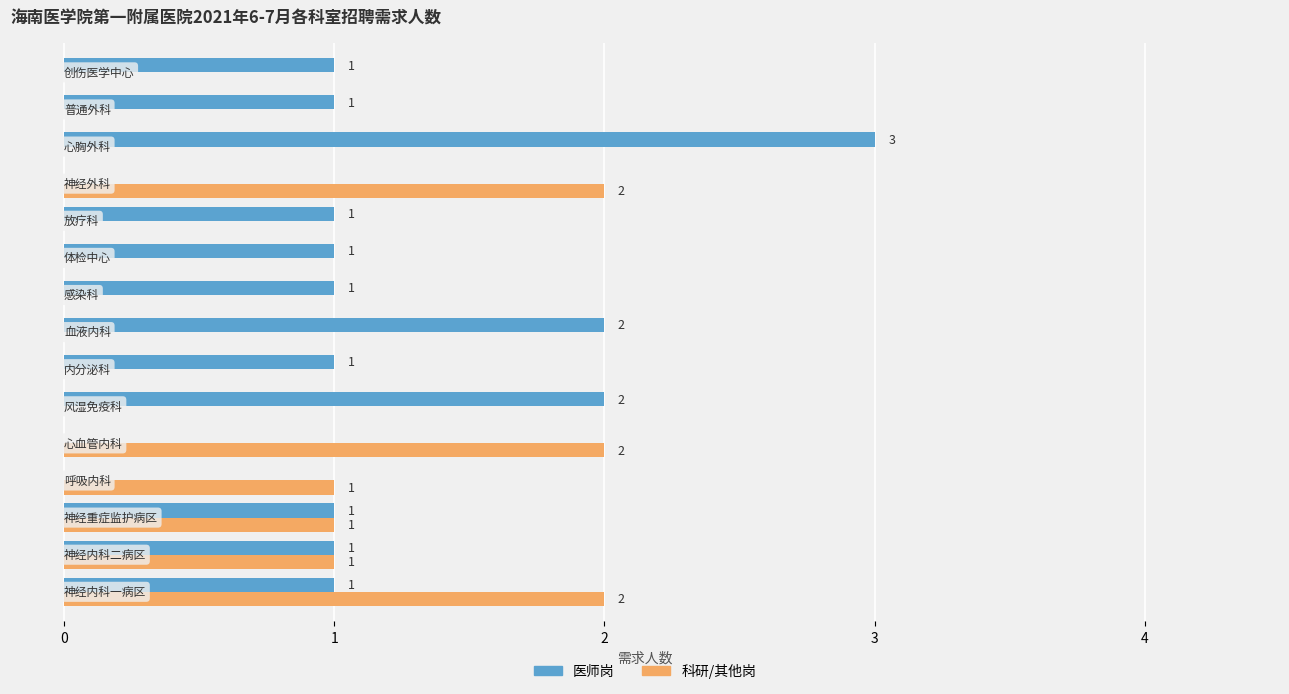

Which series has the largest total across all categories?

医师岗